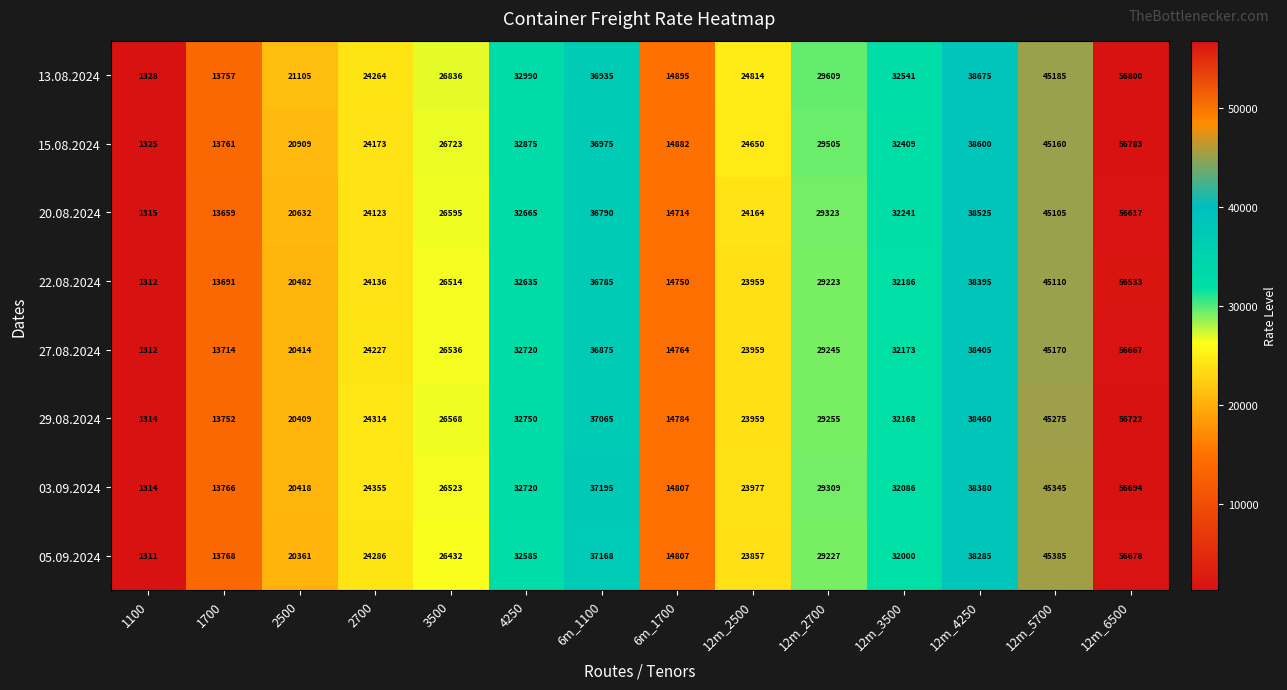

Count the number of data series in this chart.

8